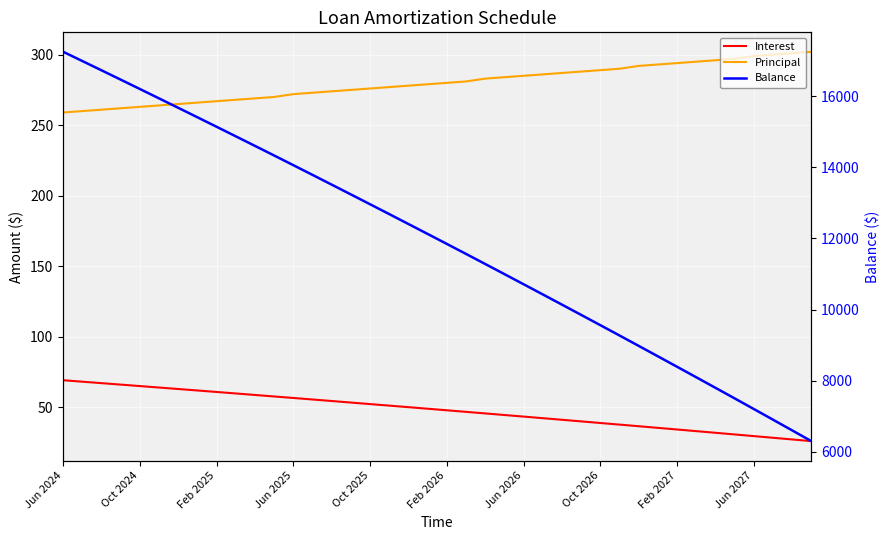

Where does the Balance series first go above 12124?

Jun 2024